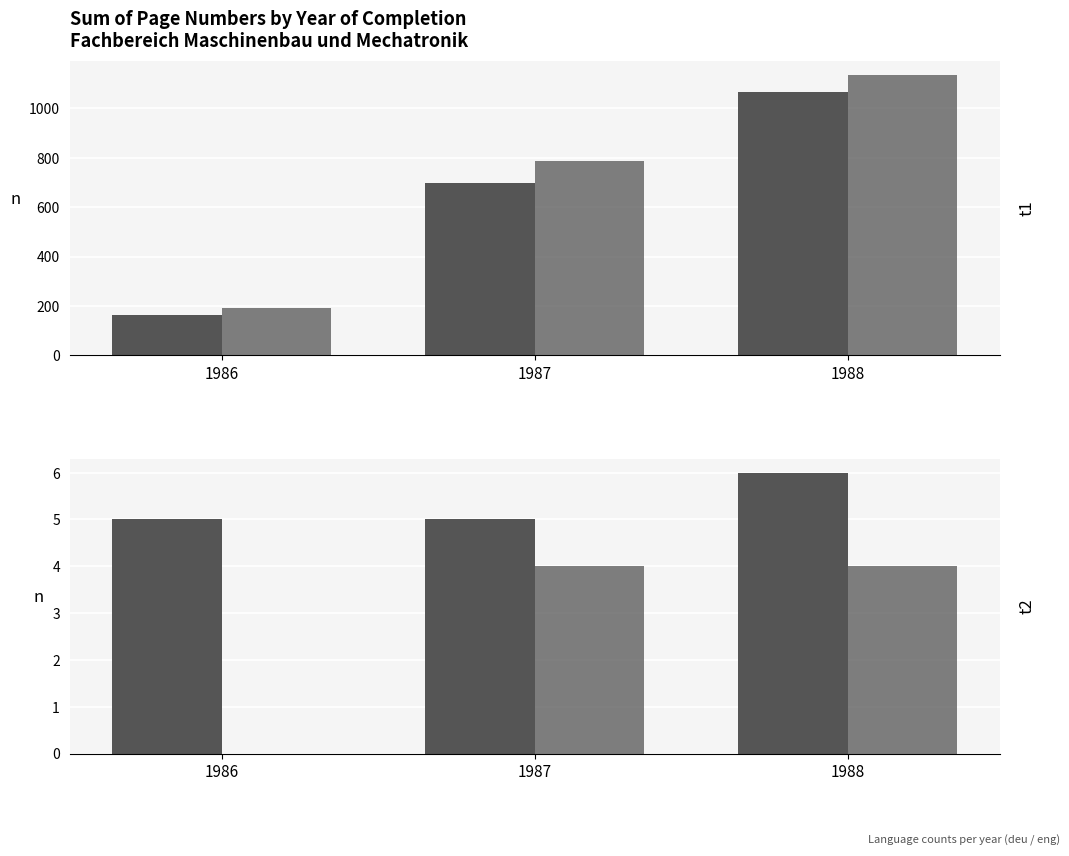

Does the chart contain stacked bars?

No